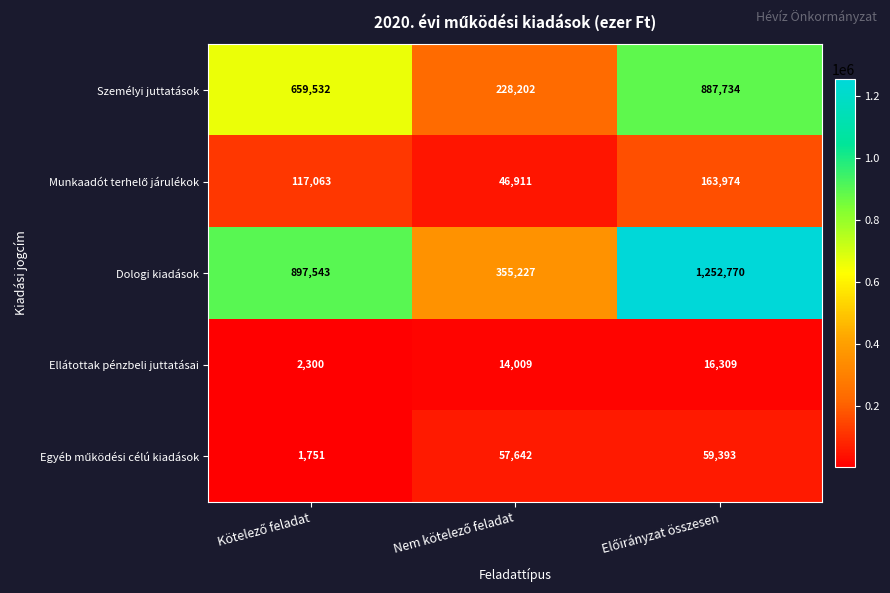

What is the greatest value displayed?

1252770